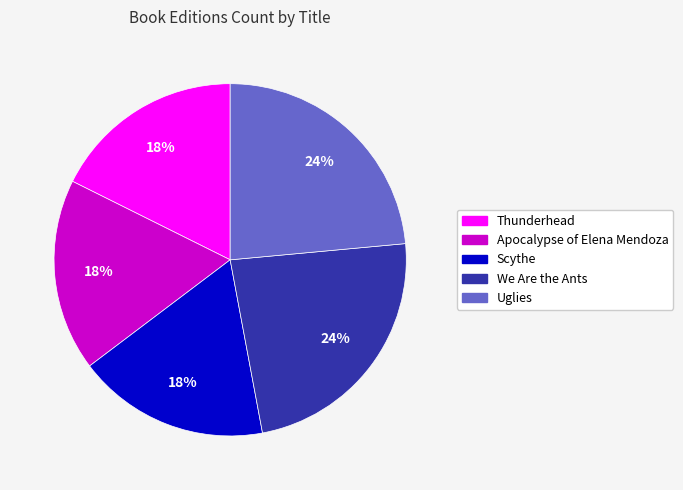

Is it true that Apocalypse of Elena Mendoza is 3% of the pie?

False